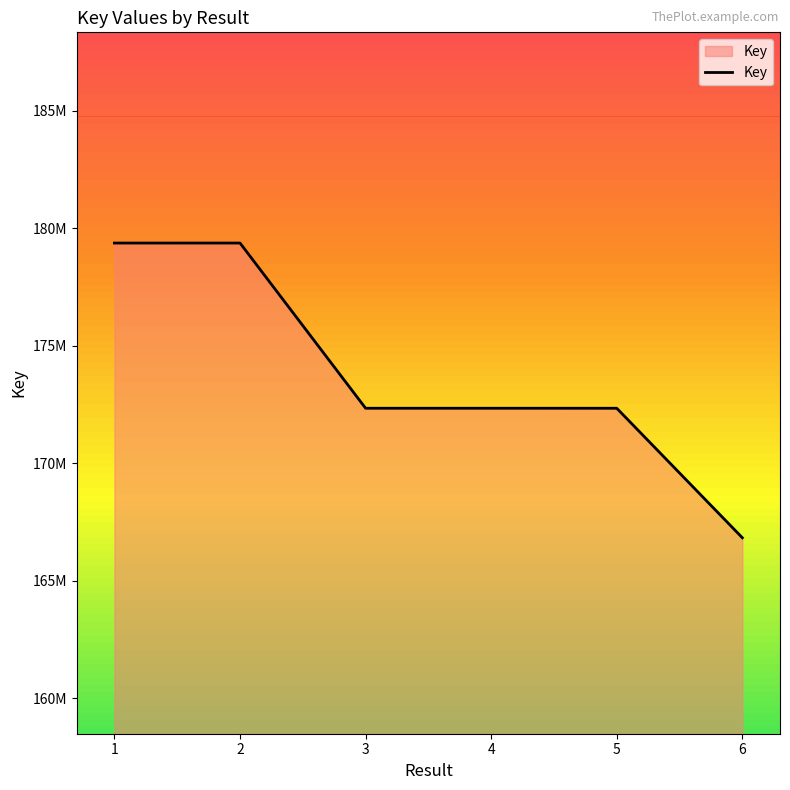

What is the difference between the maximum and minimum values?

12544159